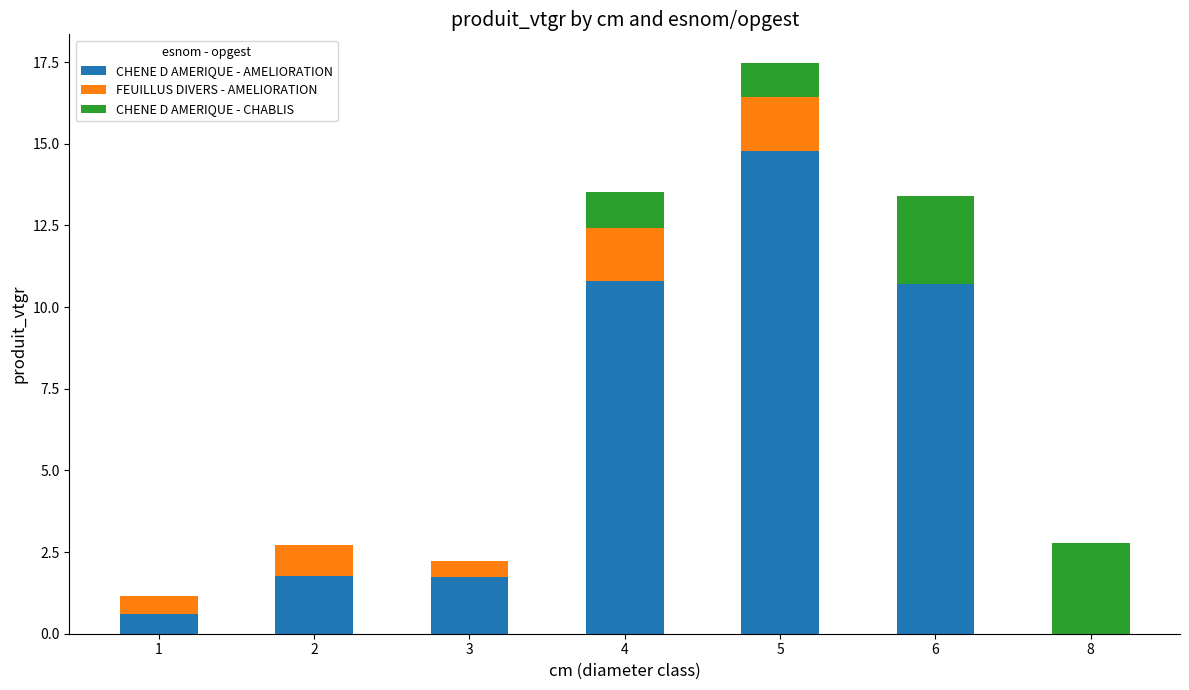

What is the maximum value for CHENE D AMERIQUE - AMELIORATION?

14.8